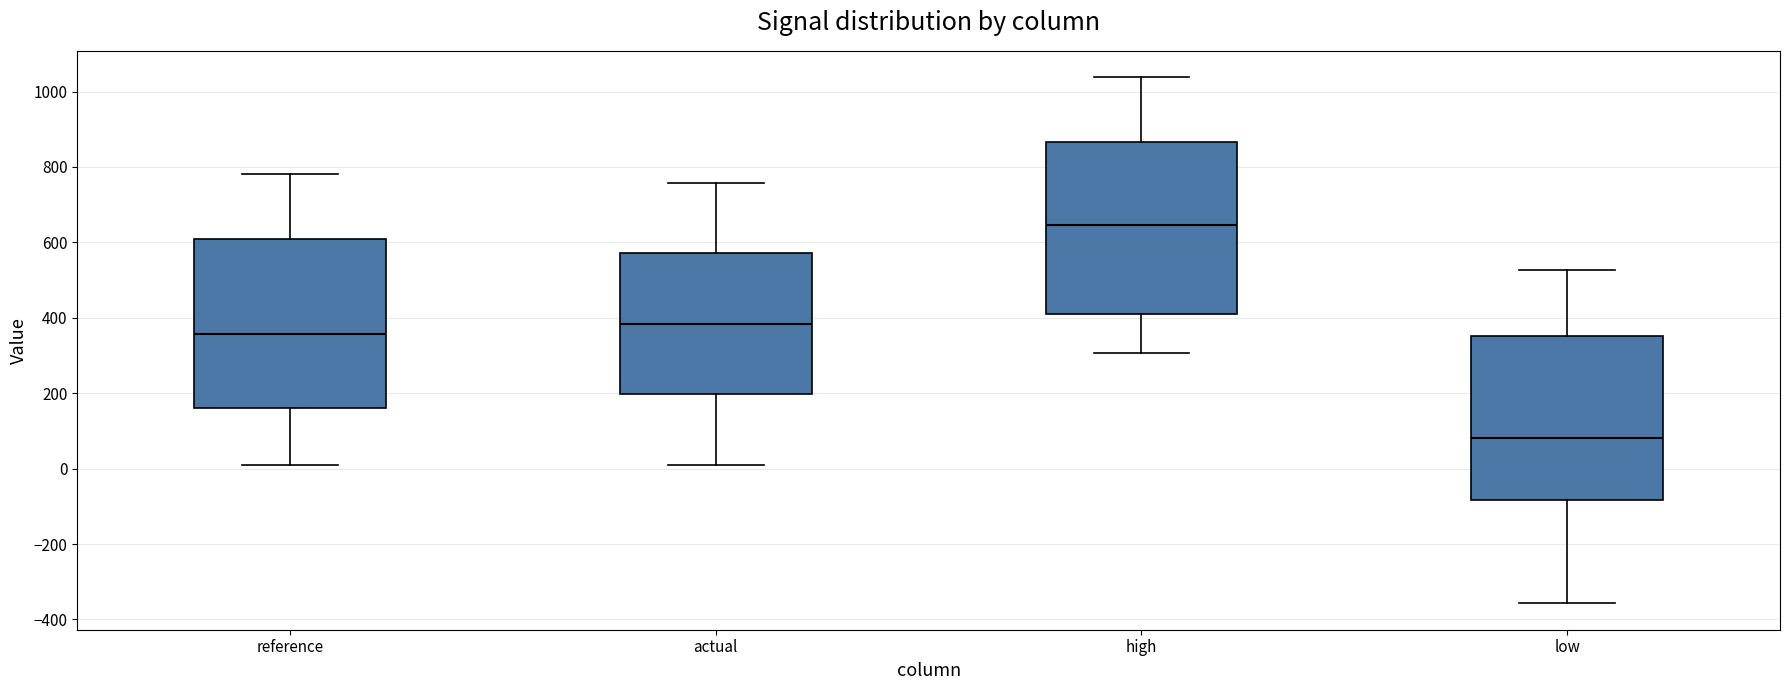

Which box's median line is the highest?

high